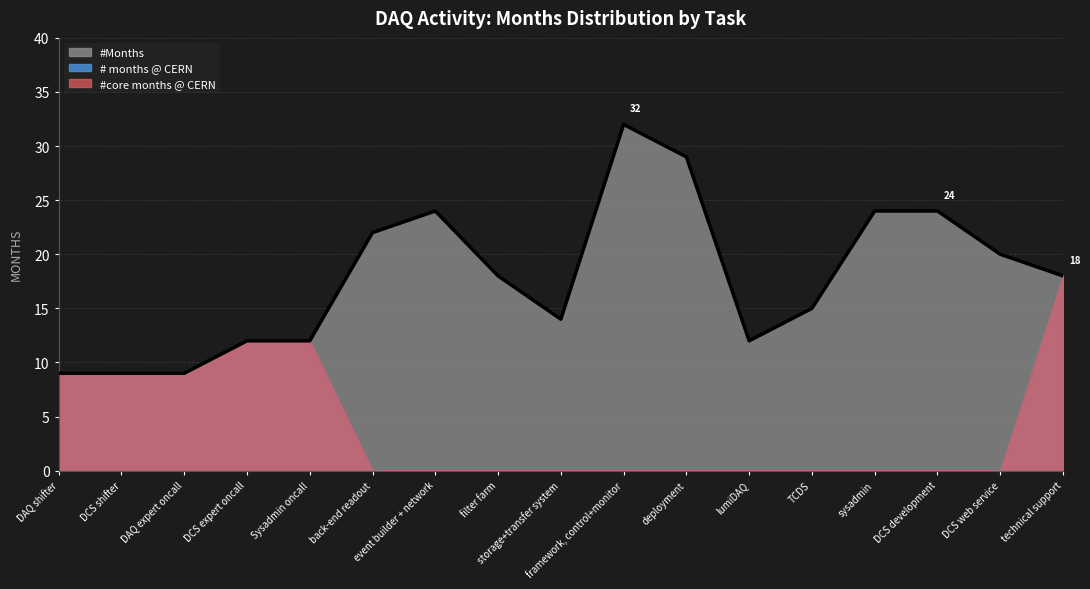

The # months @ CERN series shows 0 at DCS web service. True or false?

True